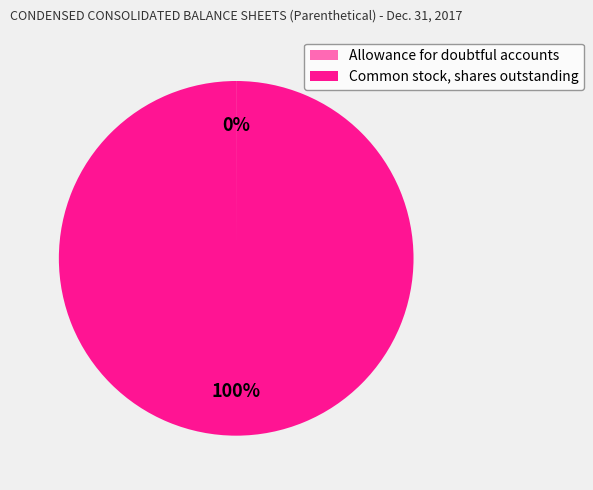

Which category has the biggest portion of the pie?

Common stock, shares outstanding